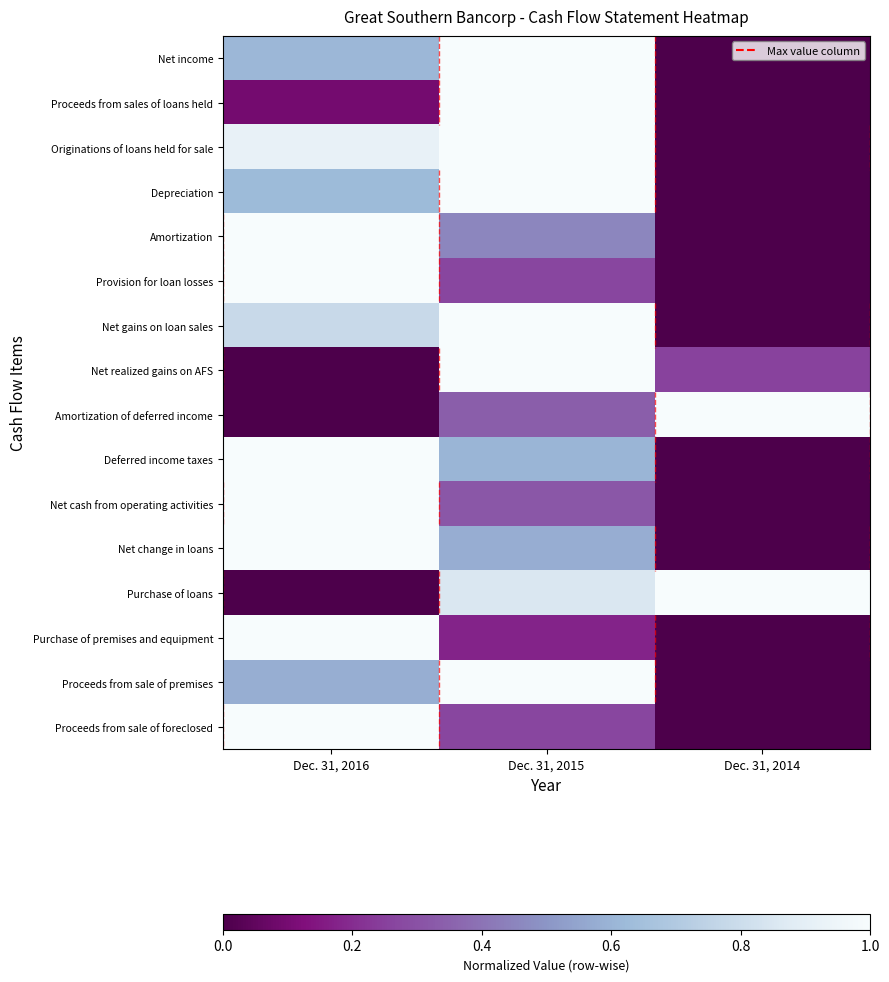

Reading left to right, what are all the values shown in this chart?

Net income: Dec. 31, 2016=0.6	Dec. 31, 2015=1.0	Dec. 31, 2014=0.0
Proceeds from sales of loans held: Dec. 31, 2016=0.1	Dec. 31, 2015=1.0	Dec. 31, 2014=0.0
Originations of loans held for sale: Dec. 31, 2016=0.9	Dec. 31, 2015=1.0	Dec. 31, 2014=0.0
Depreciation: Dec. 31, 2016=0.6	Dec. 31, 2015=1.0	Dec. 31, 2014=0.0
Amortization: Dec. 31, 2016=1.0	Dec. 31, 2015=0.5	Dec. 31, 2014=0.0
Provision for loan losses: Dec. 31, 2016=1.0	Dec. 31, 2015=0.3	Dec. 31, 2014=0.0
Net gains on loan sales: Dec. 31, 2016=0.8	Dec. 31, 2015=1.0	Dec. 31, 2014=0.0
Net realized gains on AFS: Dec. 31, 2016=0.0	Dec. 31, 2015=1.0	Dec. 31, 2014=0.3
Amortization of deferred income: Dec. 31, 2016=0.0	Dec. 31, 2015=0.3	Dec. 31, 2014=1.0
Deferred income taxes: Dec. 31, 2016=1.0	Dec. 31, 2015=0.6	Dec. 31, 2014=0.0
Net cash from operating activities: Dec. 31, 2016=1.0	Dec. 31, 2015=0.3	Dec. 31, 2014=0.0
Net change in loans: Dec. 31, 2016=1.0	Dec. 31, 2015=0.6	Dec. 31, 2014=0.0
Purchase of loans: Dec. 31, 2016=0.0	Dec. 31, 2015=0.9	Dec. 31, 2014=1.0
Purchase of premises and equipment: Dec. 31, 2016=1.0	Dec. 31, 2015=0.2	Dec. 31, 2014=0.0
Proceeds from sale of premises: Dec. 31, 2016=0.6	Dec. 31, 2015=1.0	Dec. 31, 2014=0.0
Proceeds from sale of foreclosed: Dec. 31, 2016=1.0	Dec. 31, 2015=0.3	Dec. 31, 2014=0.0